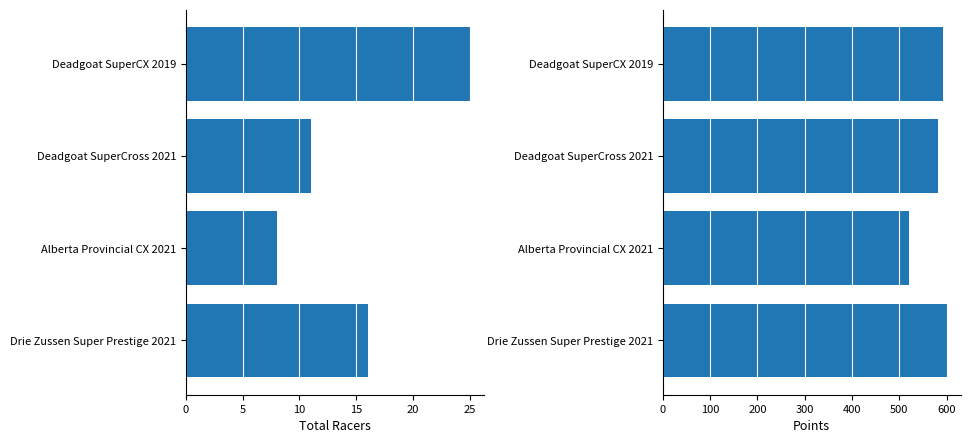

Which has a higher value, Drie Zussen Super Prestige 2021 or Alberta Provincial CX 2021?

Drie Zussen Super Prestige 2021